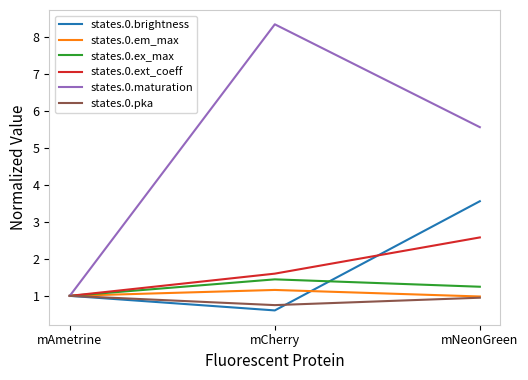

What value does the states.0.em_max series have at mAmetrine?

1.0